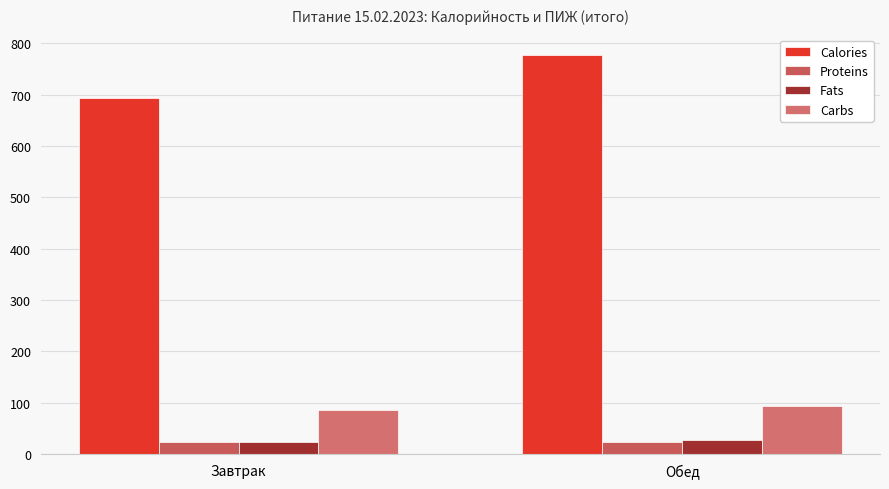

Reading left to right, what are all the values shown in this chart?

Calories: 693.2	777.9
Proteins: 22.9	24.6
Fats: 23.4	28.2
Carbs: 86.1	94.6